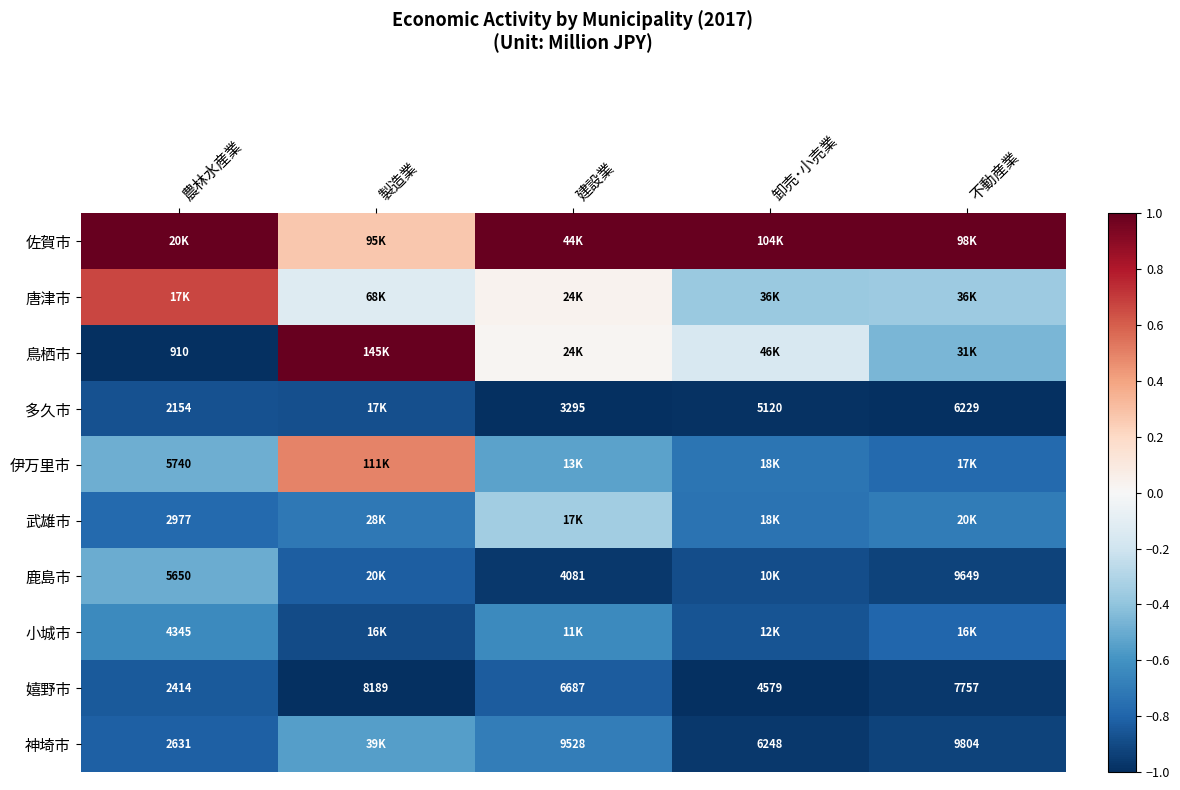

Is the value of 鹿島市 at 農林水産業 greater than the value of 神埼市 at 卸売･小売業?

No